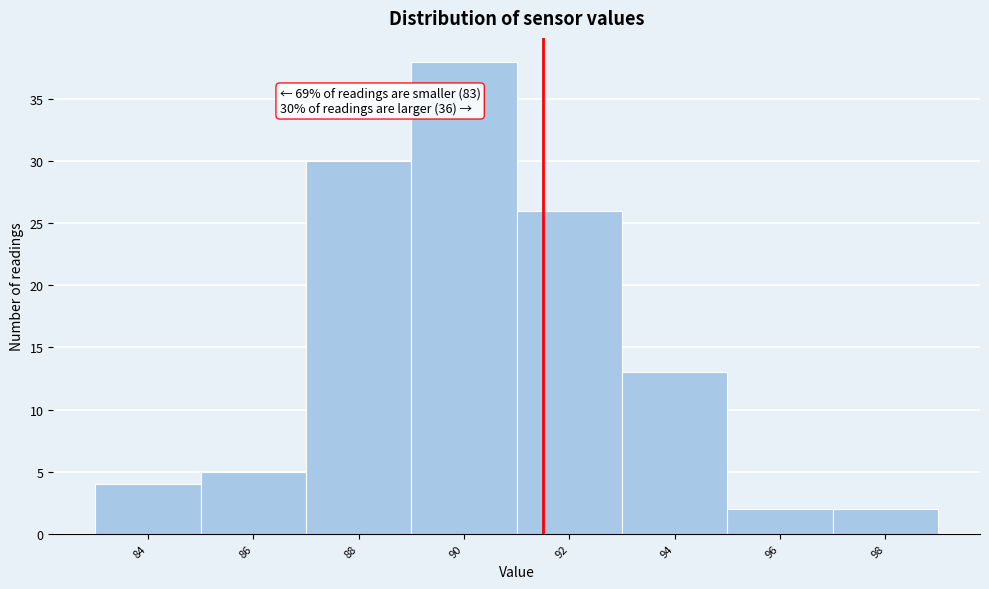

Reading left to right, what are all the values shown in this chart?

4	5	30	38	26	13	2	2